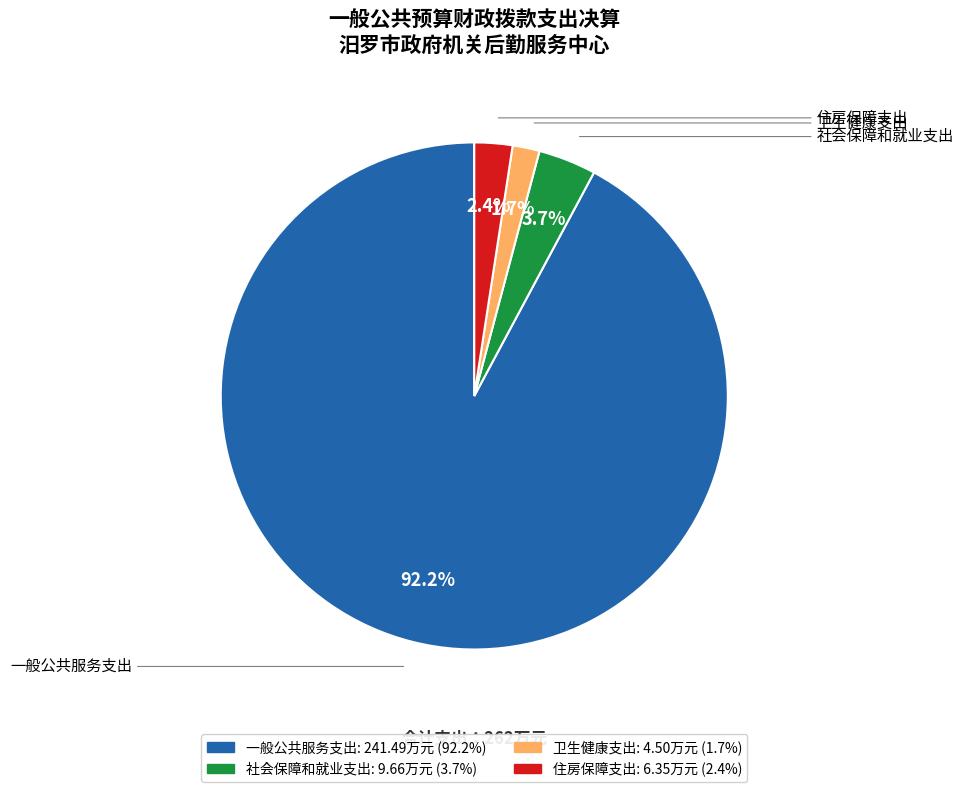

To the nearest percent, what percentage of the pie is 卫生健康支出?

2%